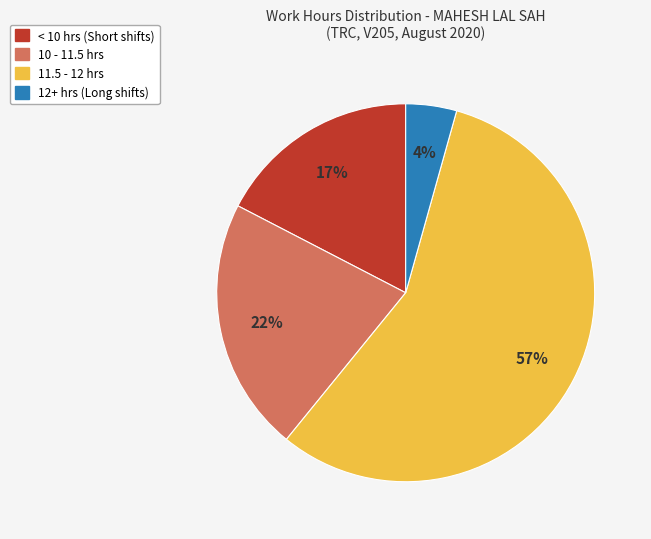

Is there a majority slice in this chart?

Yes